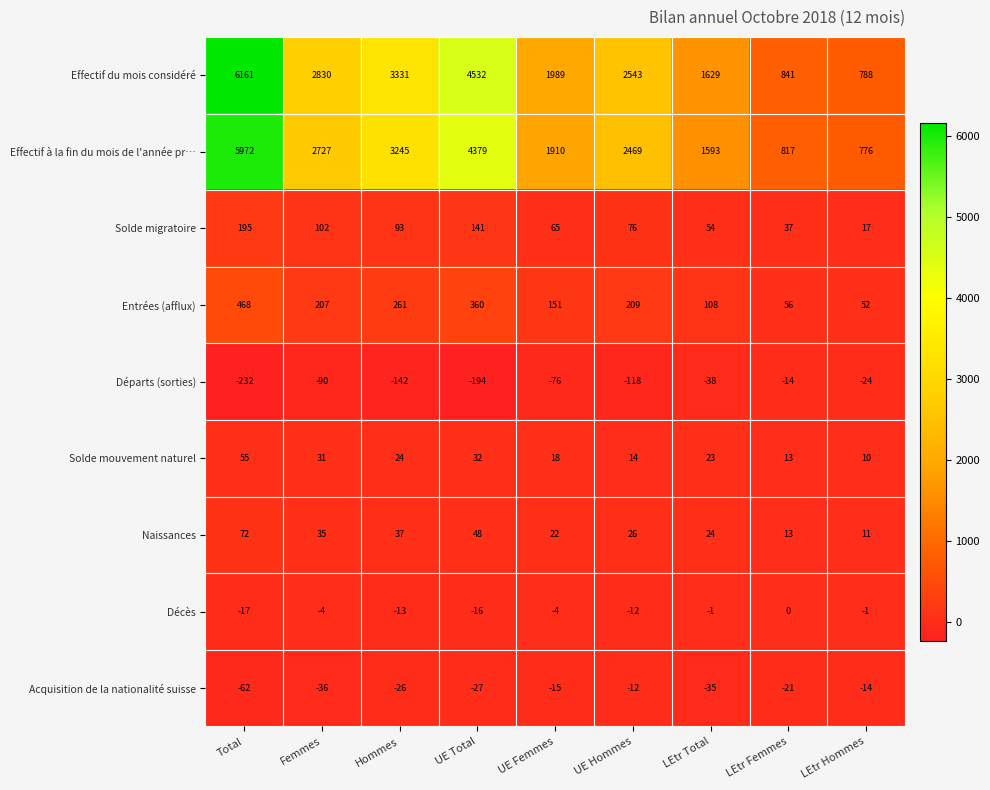

Rank the series by their maximum value, from highest to lowest.

Effectif du mois considéré, Effectif à la fin du mois de l'année pr…, Entrées (afflux), Solde migratoire, Naissances, Solde mouvement naturel, Décès, Acquisition de la nationalité suisse, Départs (sorties)